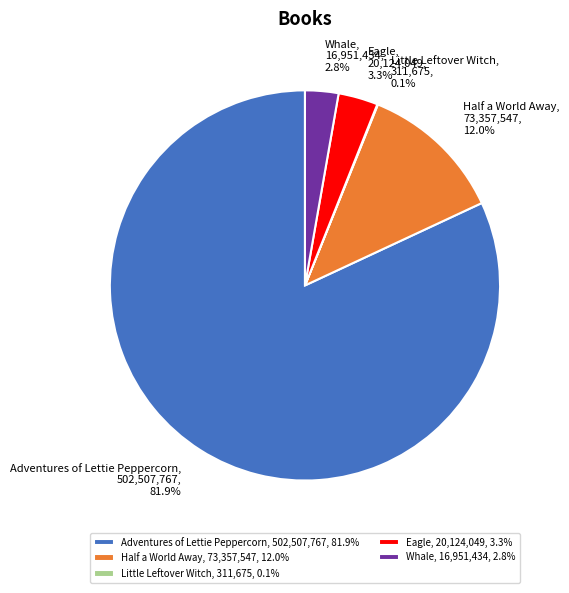

Which slice represents more than half of the pie?

Adventures of Lettie Peppercorn